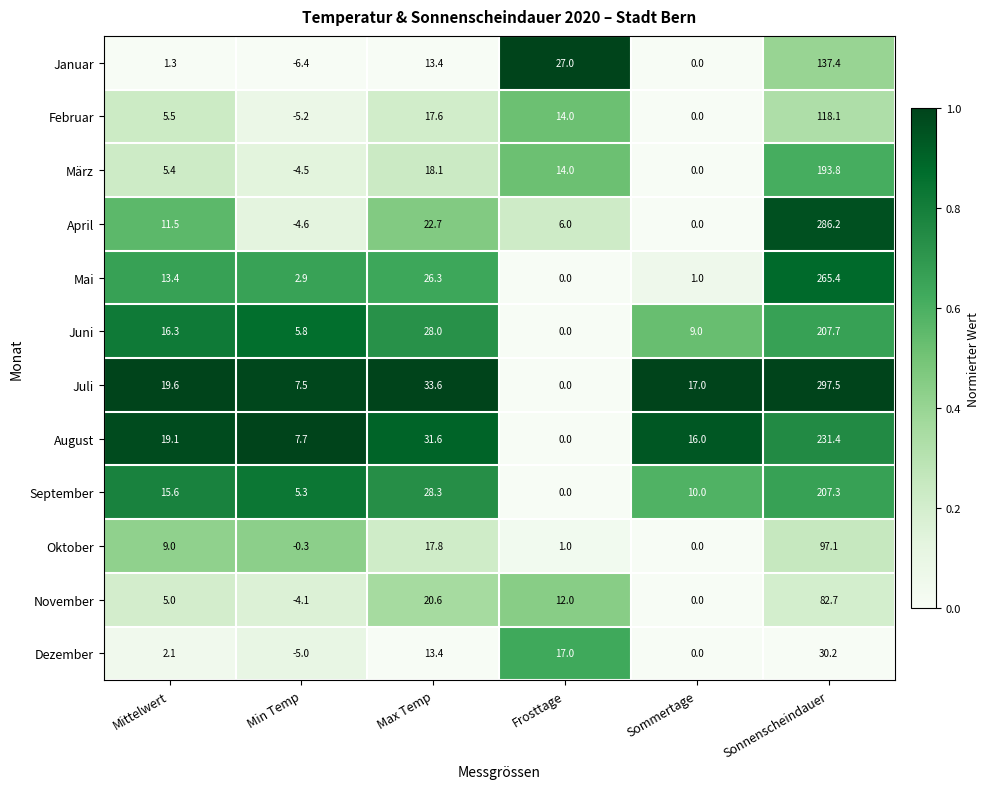

What is the total value across all series at Max Temp?

271.4